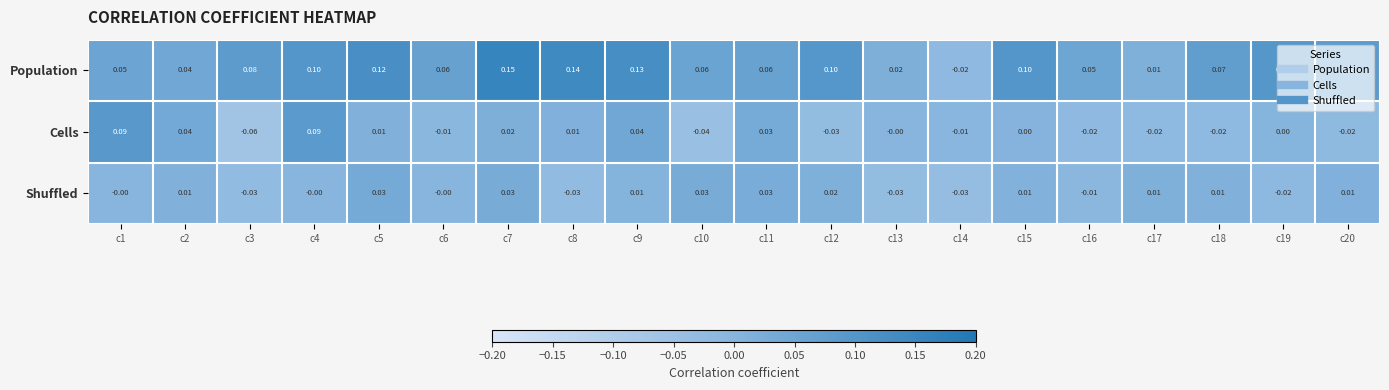

List the series in order of their peak value, lowest first.

Shuffled, Cells, Population